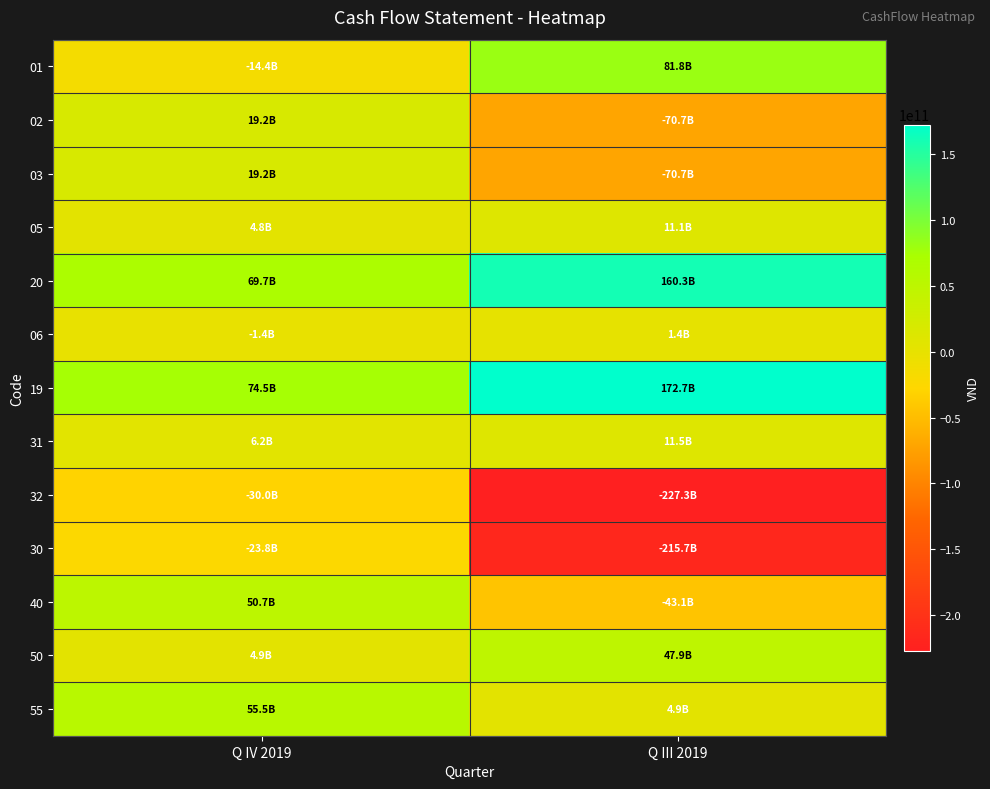

Which category has the highest value across all series?

Q III 2019